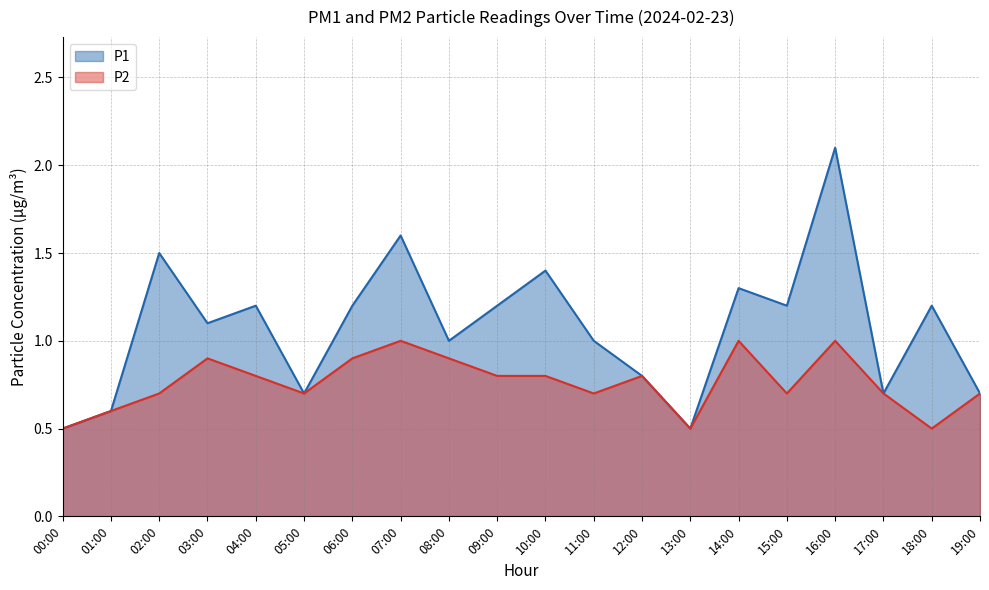

What is the total value across all series at 00:00?

1.0